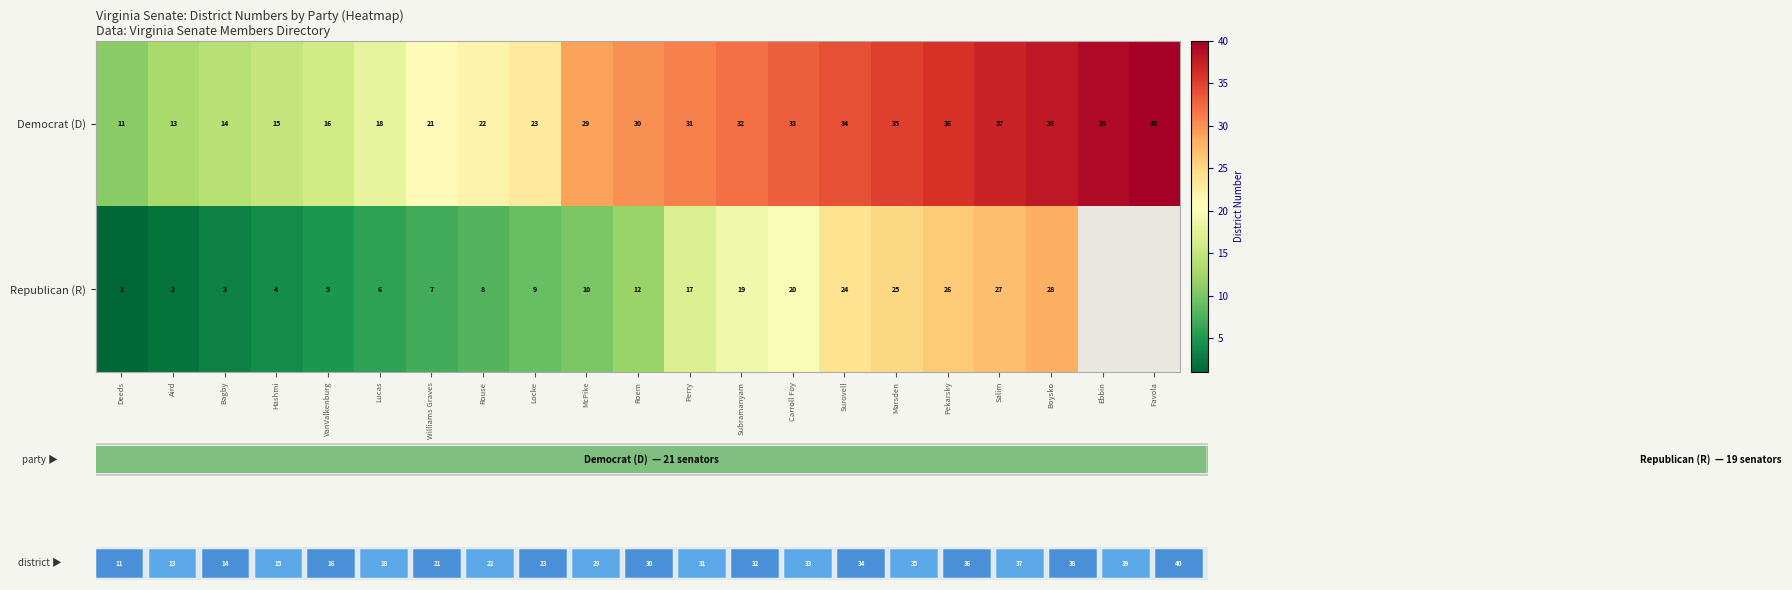

What value does the Democrat (D) series have at Surovell, to the nearest 10?

30